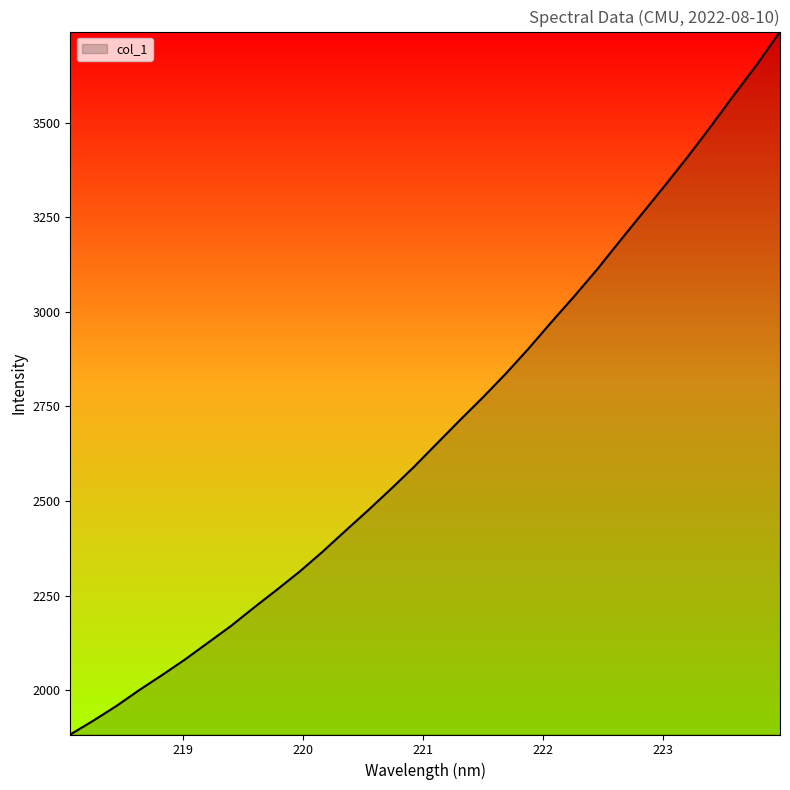

What is the maximum value shown in the chart?

3740.4